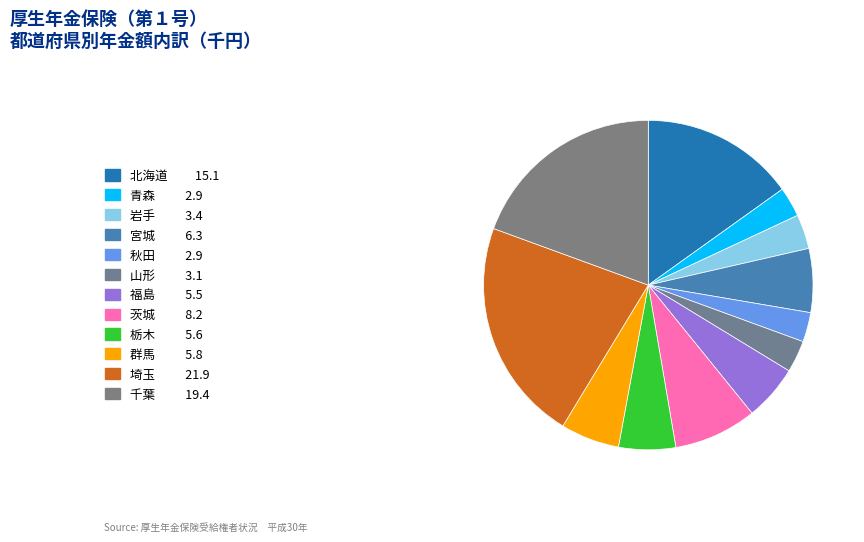

How many segments does this pie chart have?

12